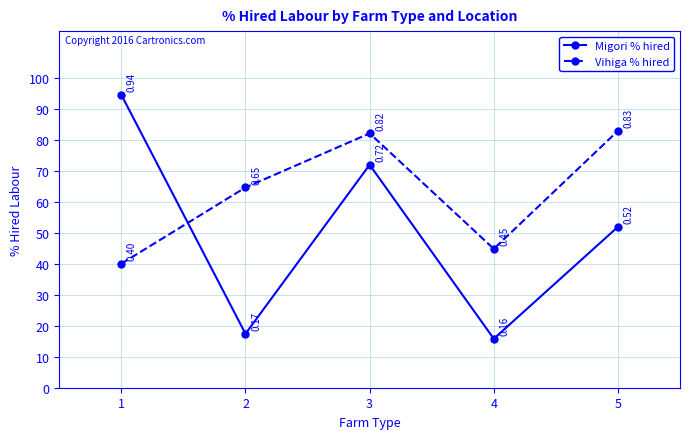

What is the greatest value displayed?

0.9